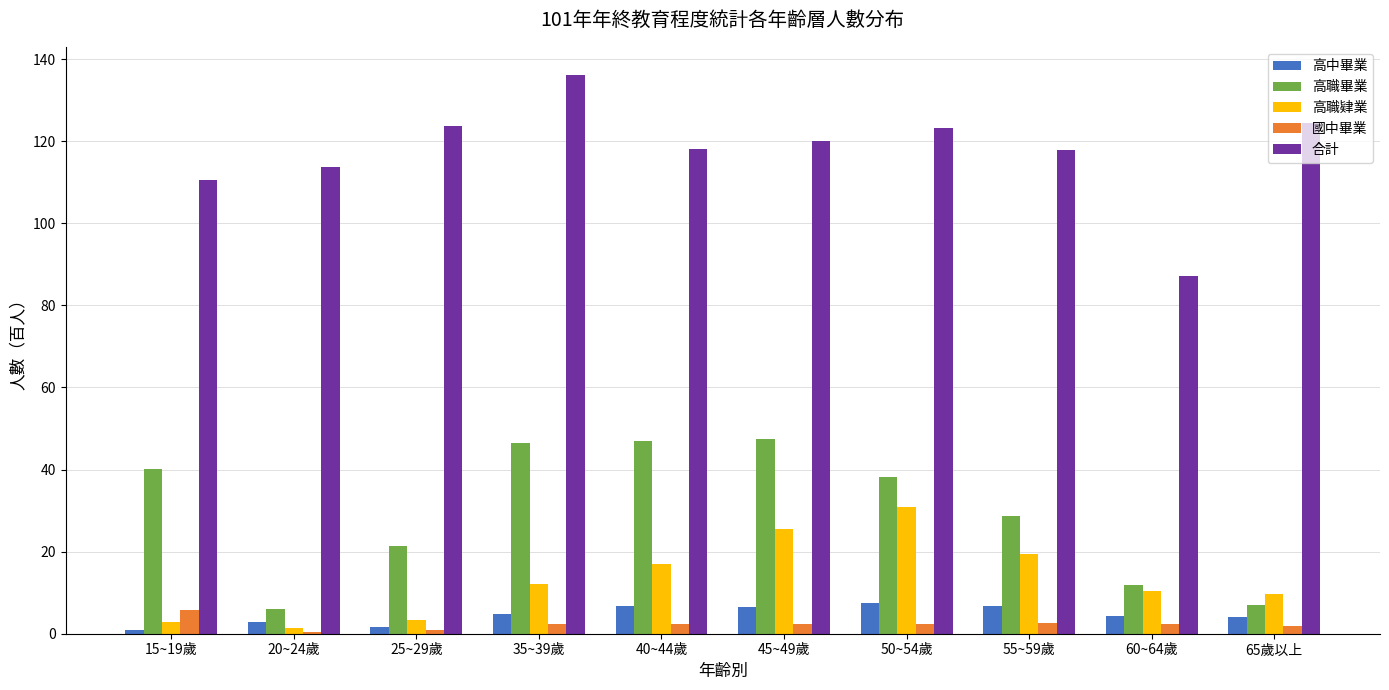

Which series changed the most between 55~59歲 and 60~64歲?

合計